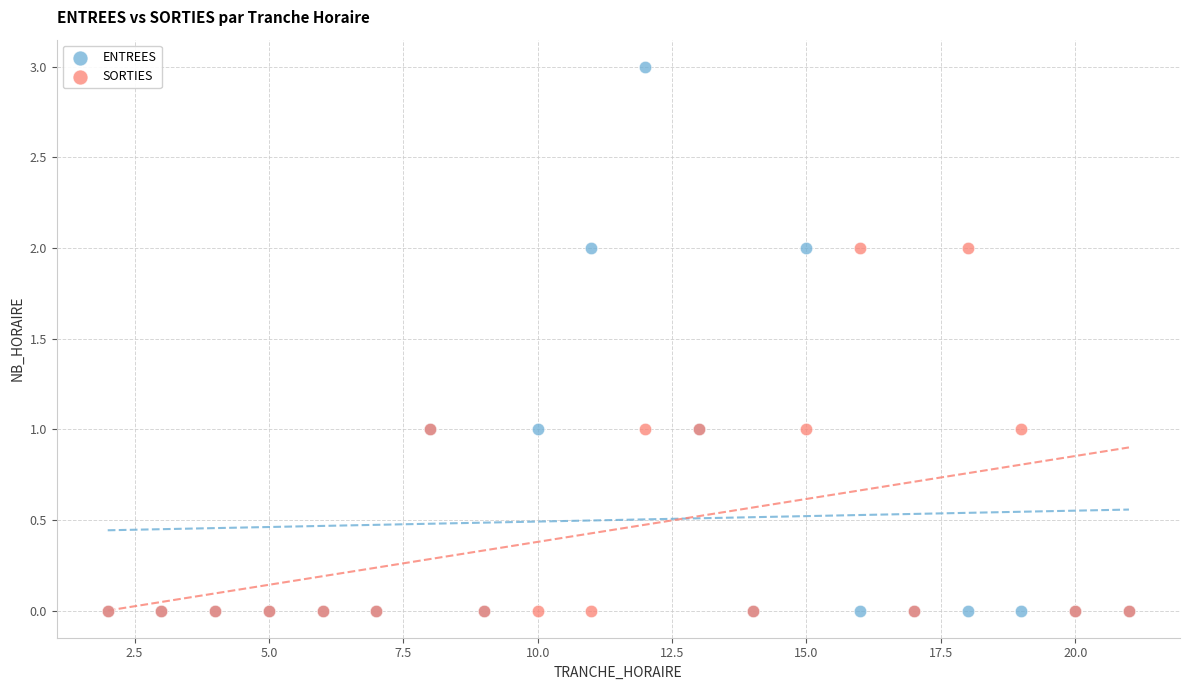

What are all the series names shown in the legend?

ENTREES, SORTIES